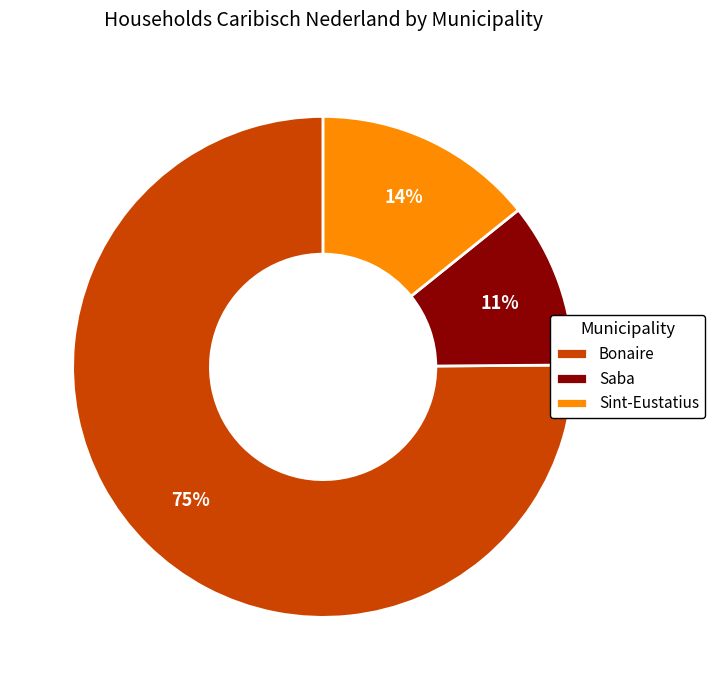

What is the ratio of the value at Sint-Eustatius to the value at Bonaire?

0.2